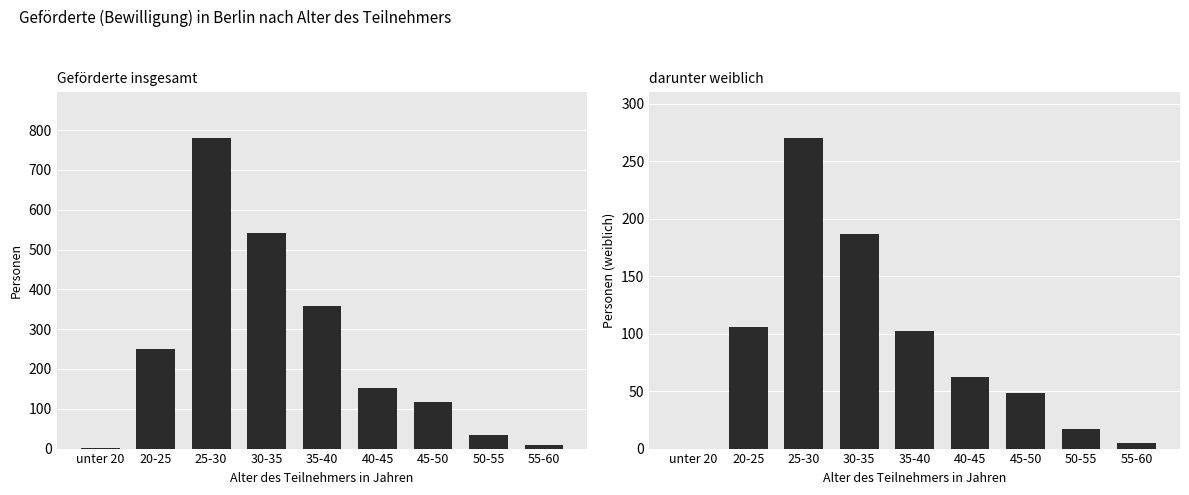

Between unter 20 and 40-45, which series saw the biggest shift?

Geförderte insgesamt